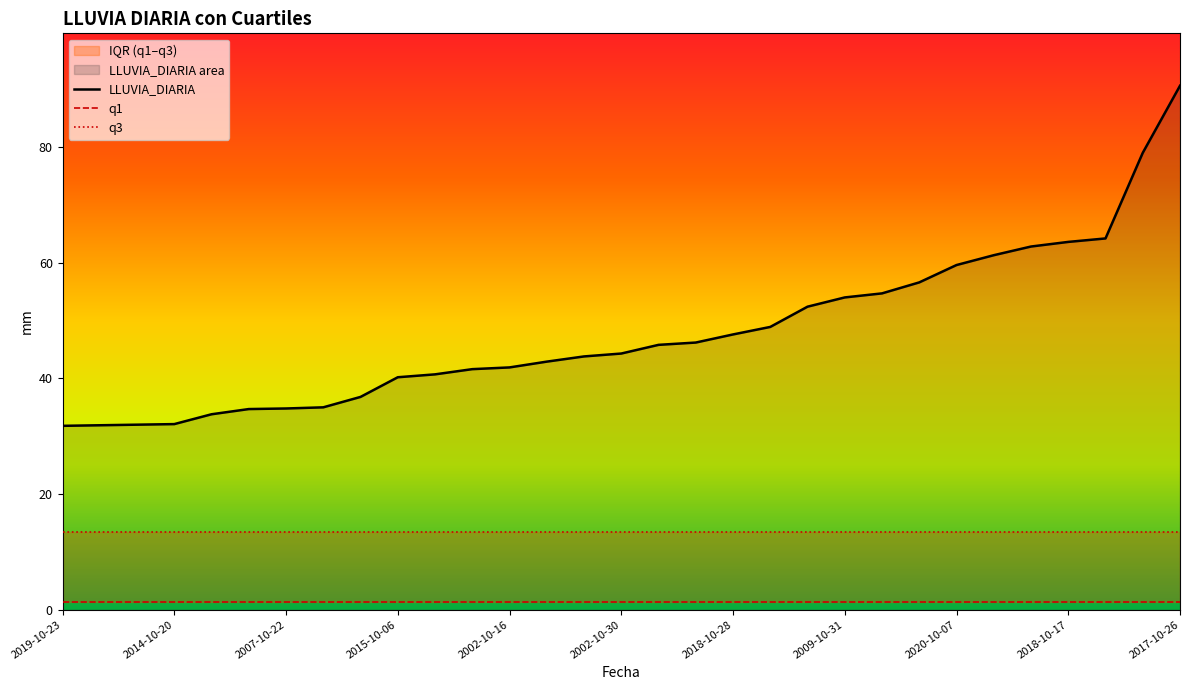

Rank the series by their maximum value, from highest to lowest.

LLUVIA_DIARIA, q3, q1